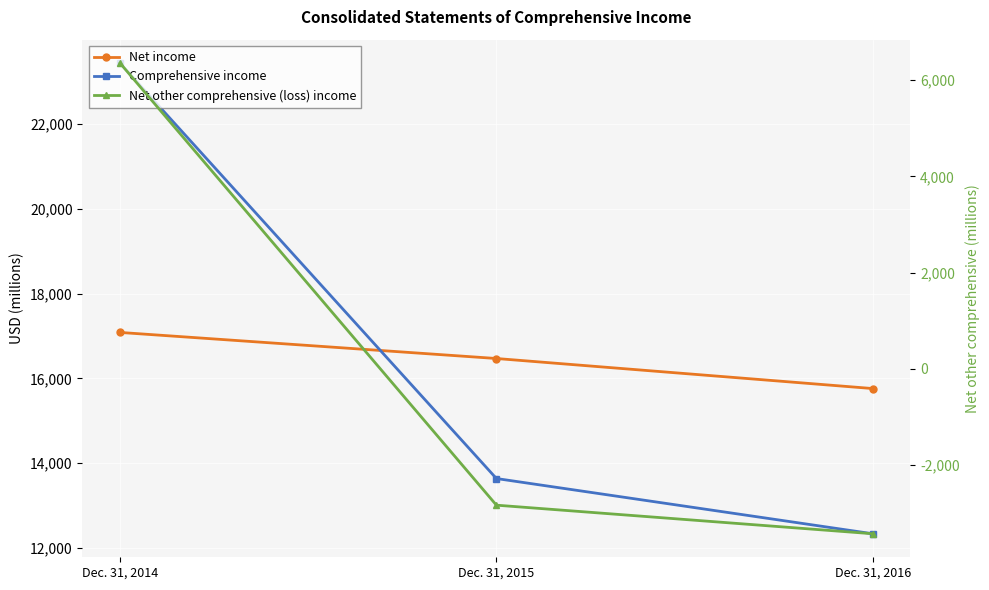

Which category has the lowest value across all series?

Dec. 31, 2016